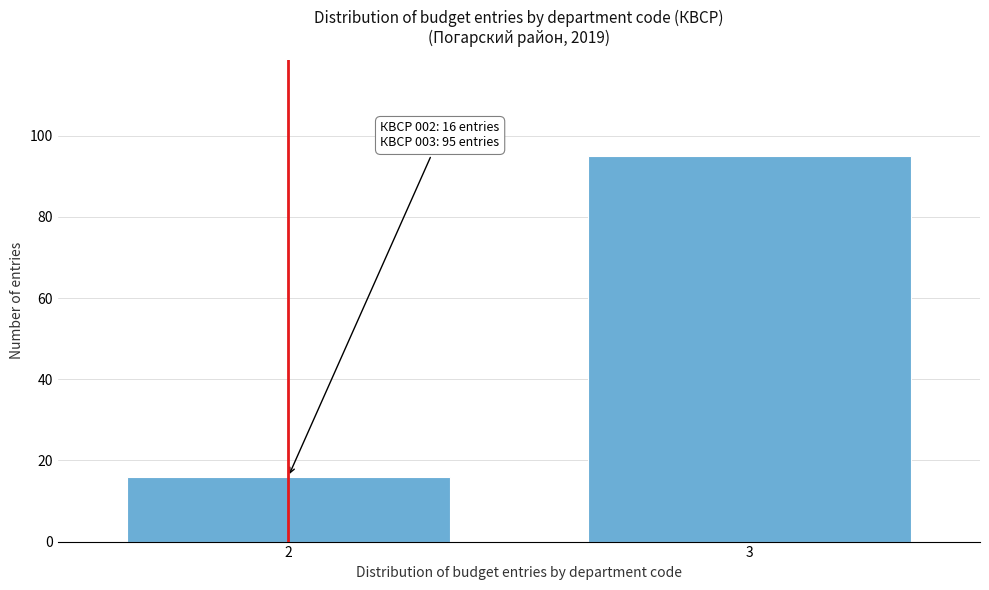

Reading left to right, what are all the values shown in this chart?

2=16	3=95